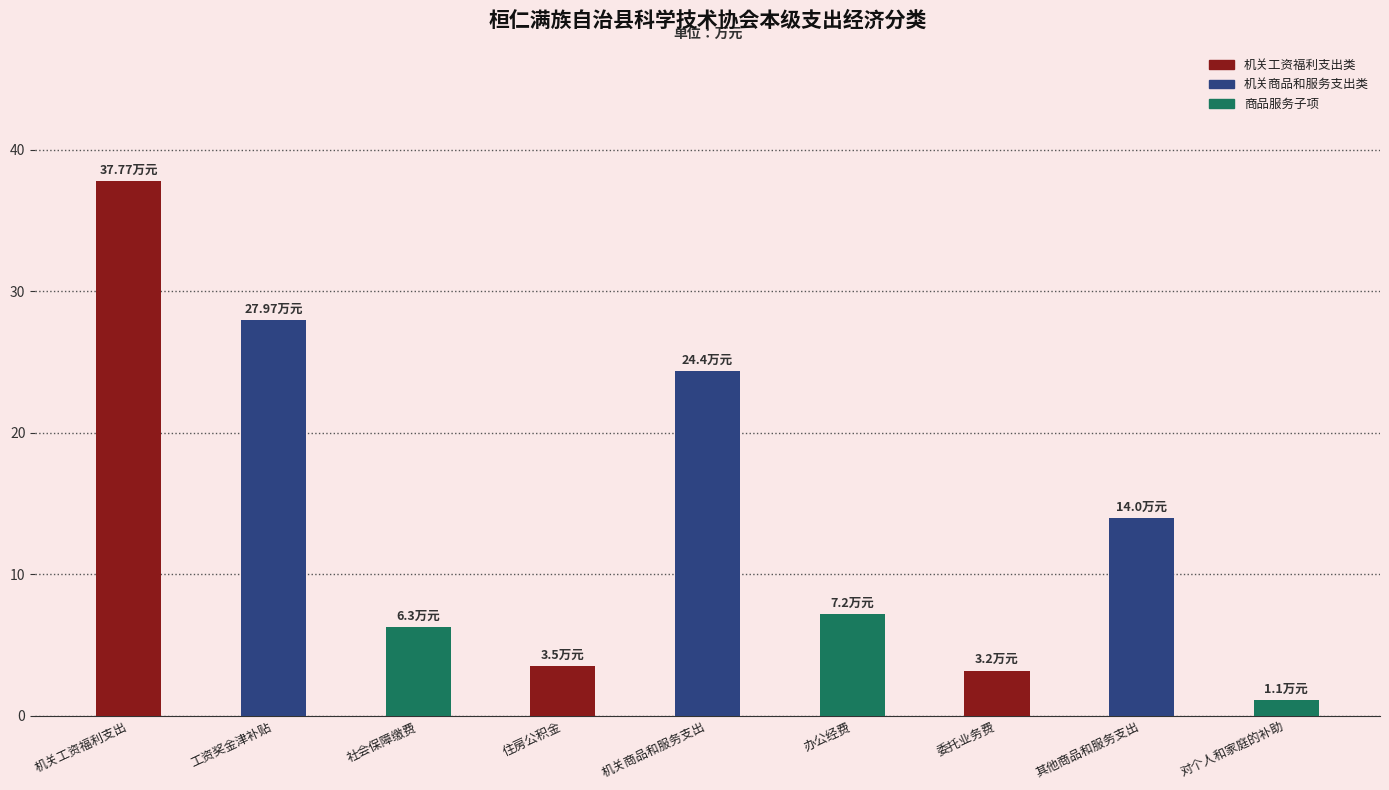

What is the label of the 5th bar from the left?

机关商品和服务支出